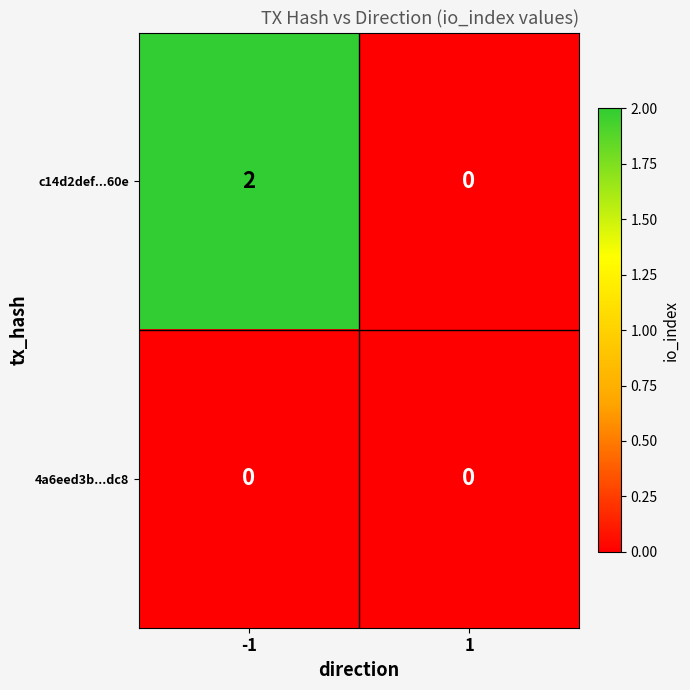

Reading left to right, what are all the values shown in this chart?

c14d2def...60e: -1=2	1=0
4a6eed3b...dc8: -1=0	1=0